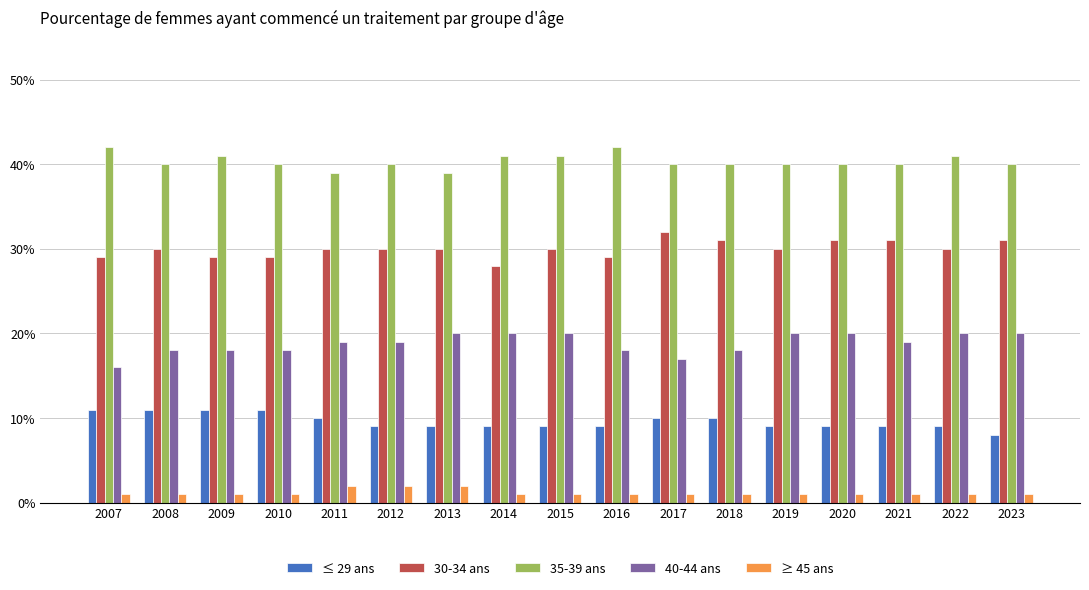

Rank the series by their average value, from highest to lowest.

35-39 ans, 30-34 ans, 40-44 ans, ≤ 29 ans, ≥ 45 ans